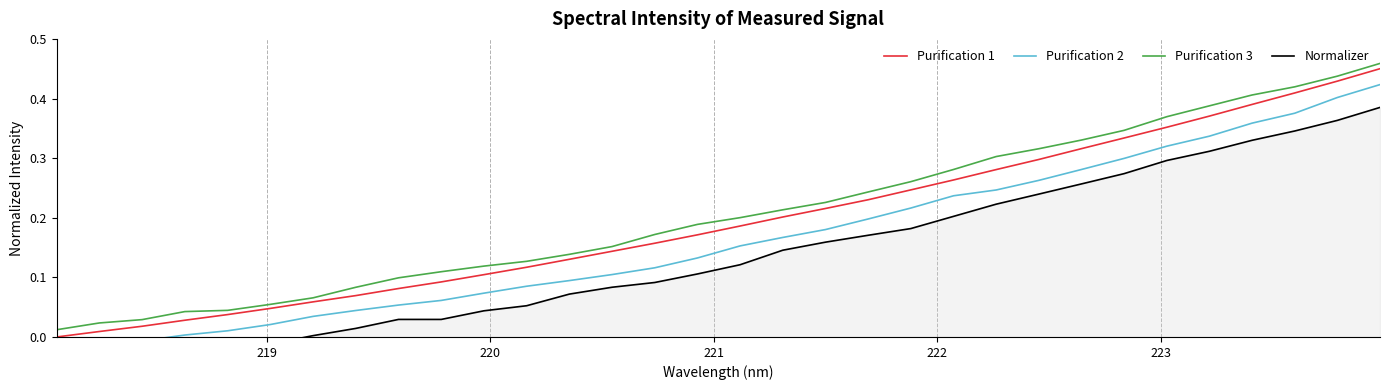

What is the average value of the Normalizer series?

0.1